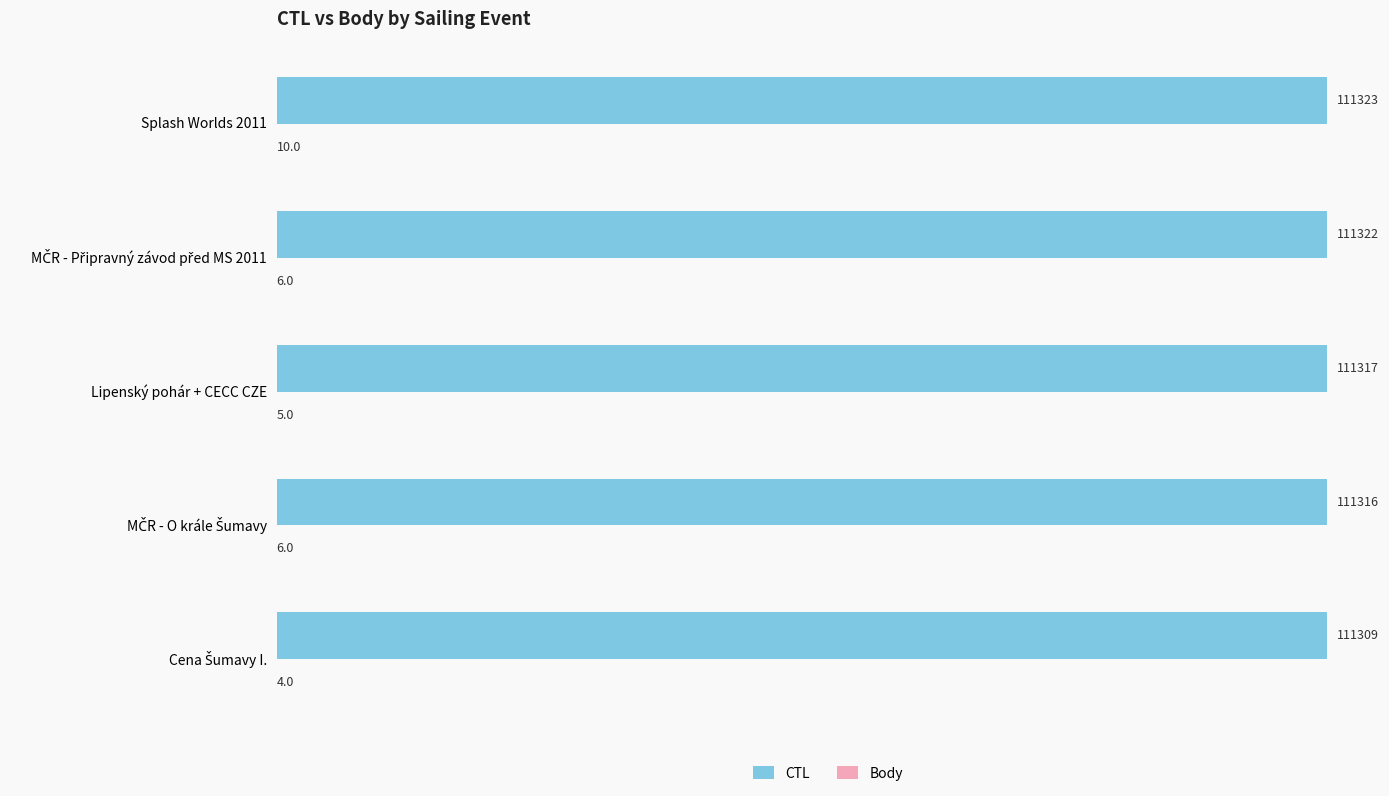

What is the greatest value displayed?

111323